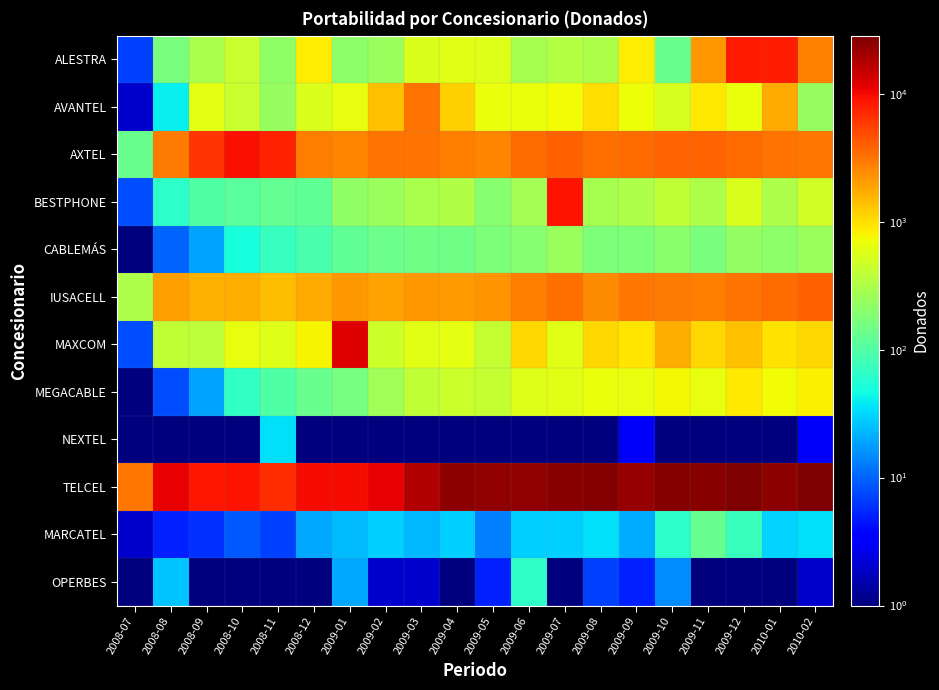

Rank the series by their maximum value, from highest to lowest.

TELCEL, MAXCOM, AXTEL, BESTPHONE, ALESTRA, IUSACELL, AVANTEL, MEGACABLE, CABLEMÁS, MARCATEL, OPERBES, NEXTEL